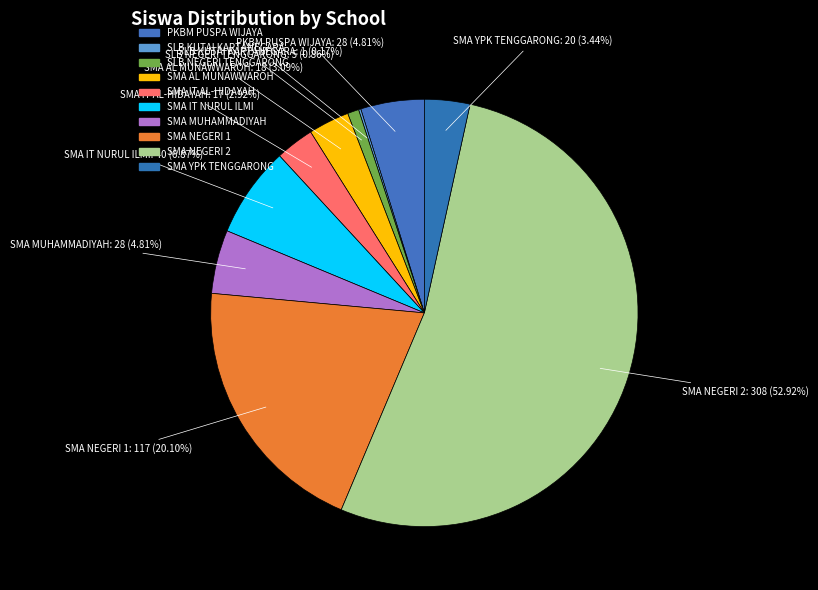

How much of the chart is everything except SLB KUTAI KARTANEGARA?

99.8%